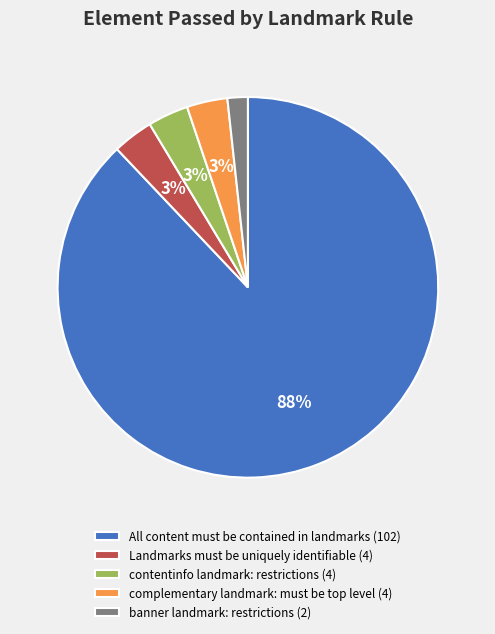

Which slice represents more than half of the pie?

All content must be contained in landmarks